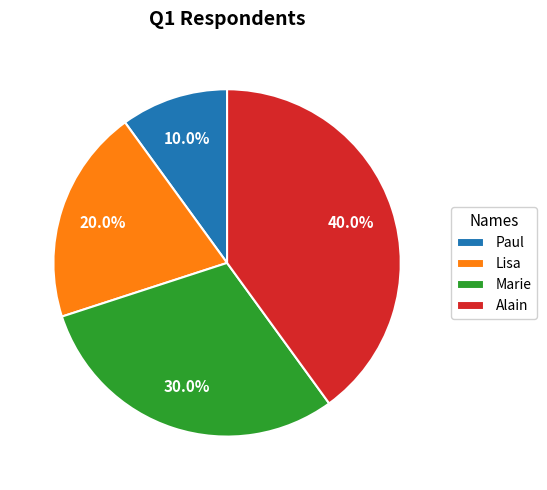

The Alain slice represents 47% of the pie. True or false?

False